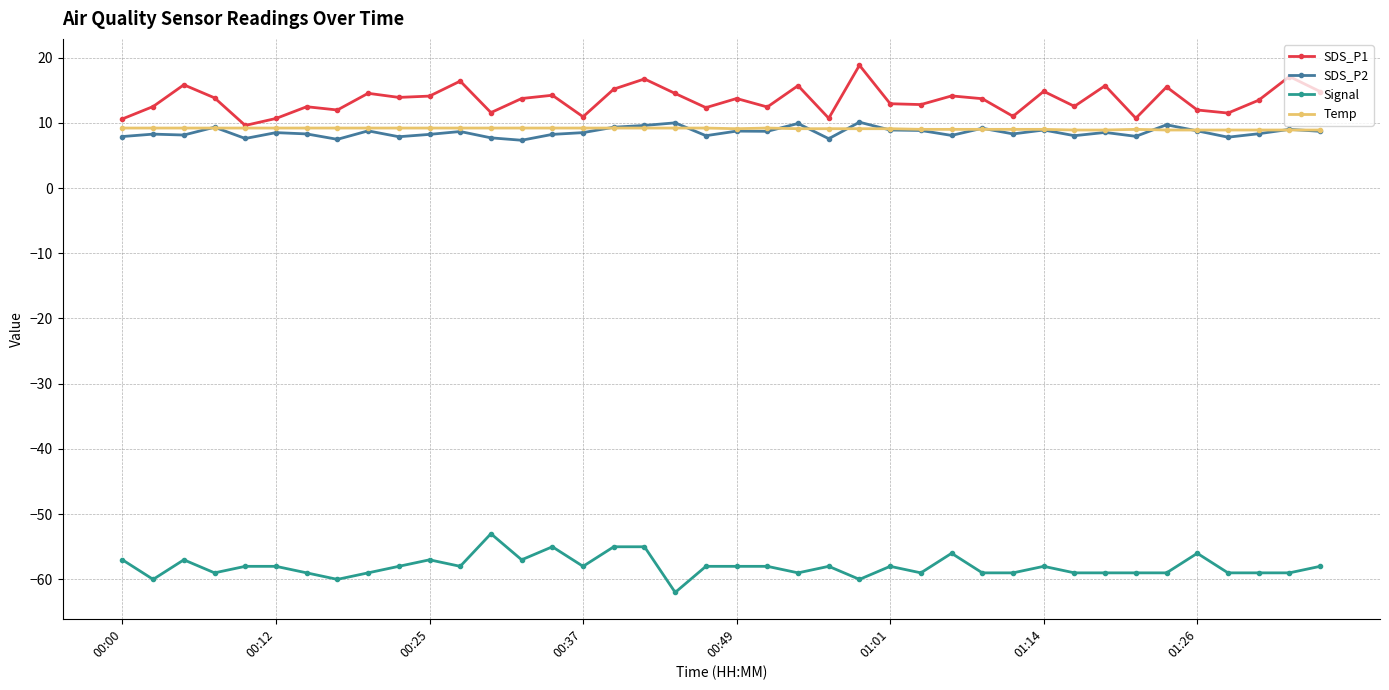

True or false: SDS_P2 has more than 2 points higher than both neighbors.

True